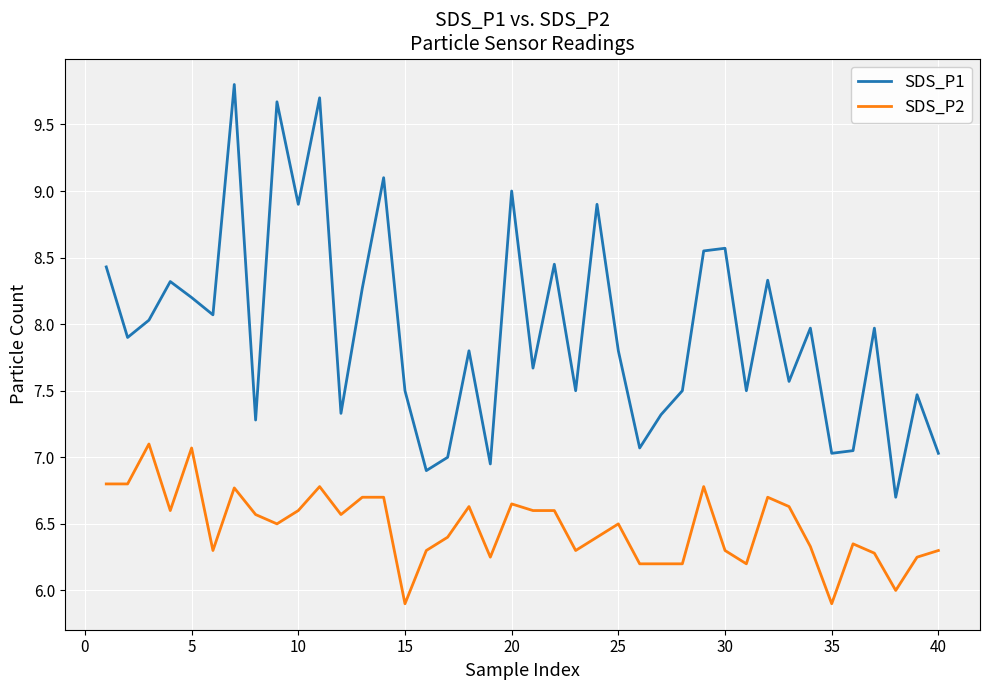

Which series has the widest spread of values?

SDS_P1